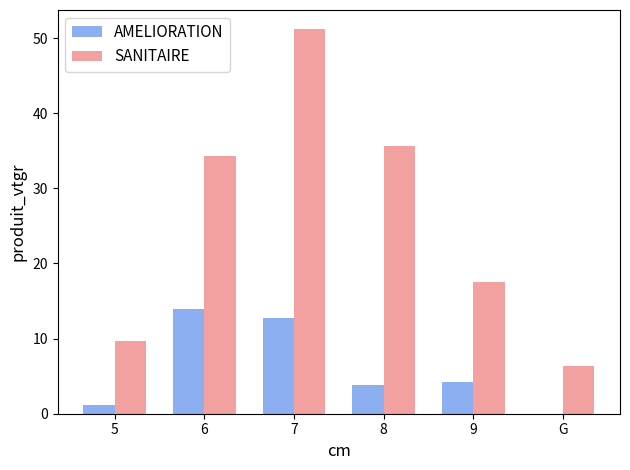

True or false: SANITAIRE has a value of 20.9 at 7.

False